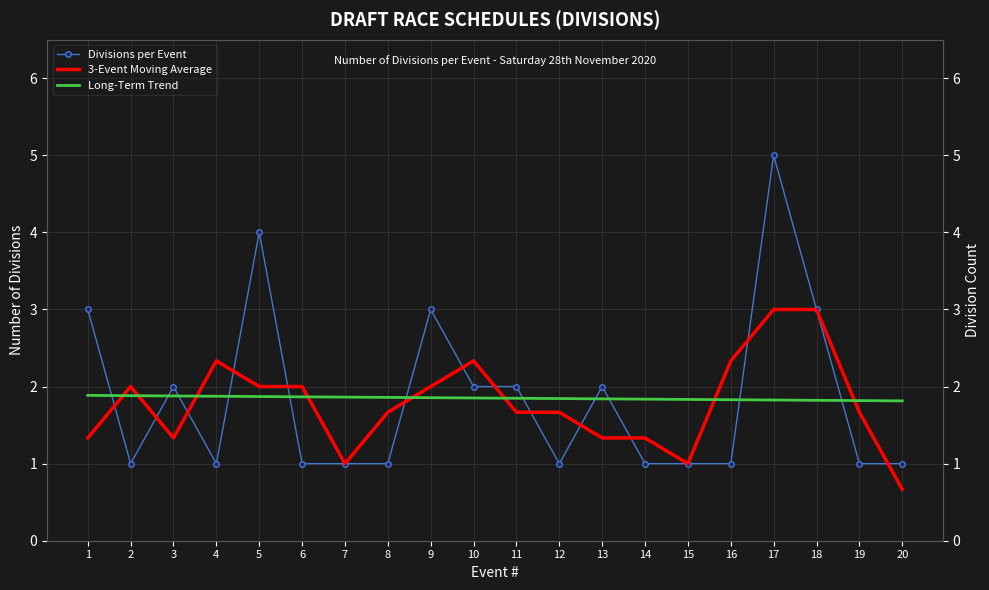

How many data points does each series have?

20